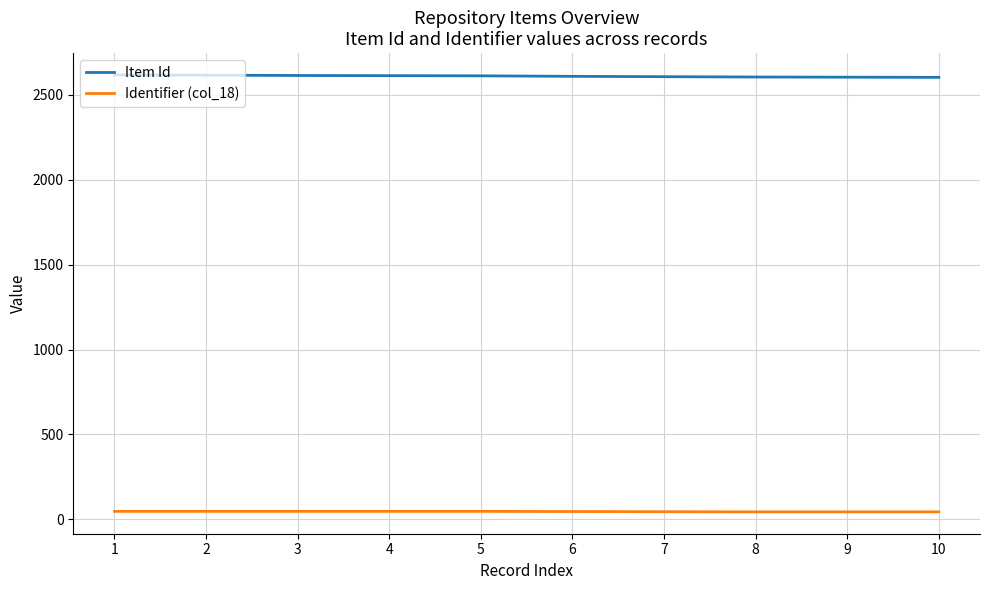

Is the value of Identifier (col_18) at 6 greater than the value of Item Id at 3?

No